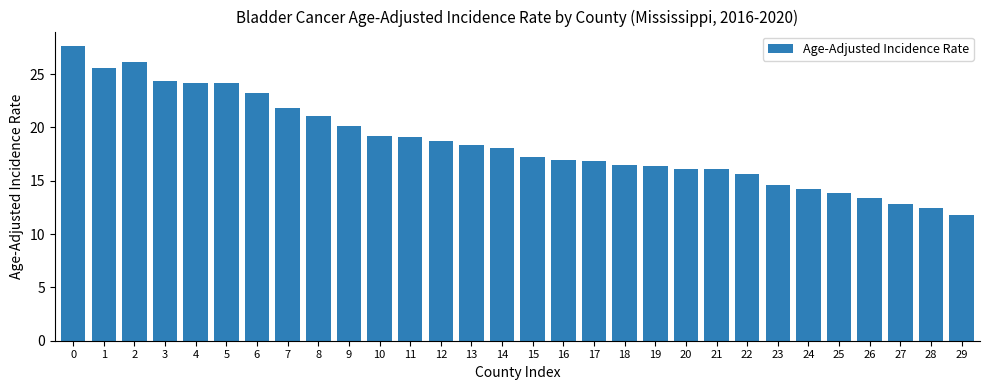

What is the change in value from 21 to 23?

-1.5